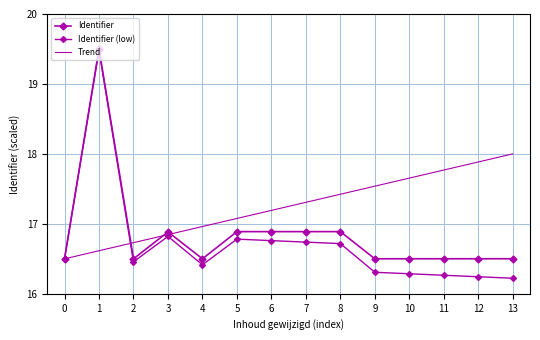

Reading left to right, transcribe all the data shown in this chart.

Identifier: 16.5	19.5	16.5	16.9	16.5	16.9	16.9	16.9	16.9	16.5	16.5	16.5	16.5	16.5
Identifier (low): 16.5	19.5	16.5	16.8	16.4	16.8	16.8	16.7	16.7	16.3	16.3	16.3	16.2	16.2
Trend: 16.5	16.6	16.7	16.8	17.0	17.1	17.2	17.3	17.4	17.5	17.7	17.8	17.9	18.0